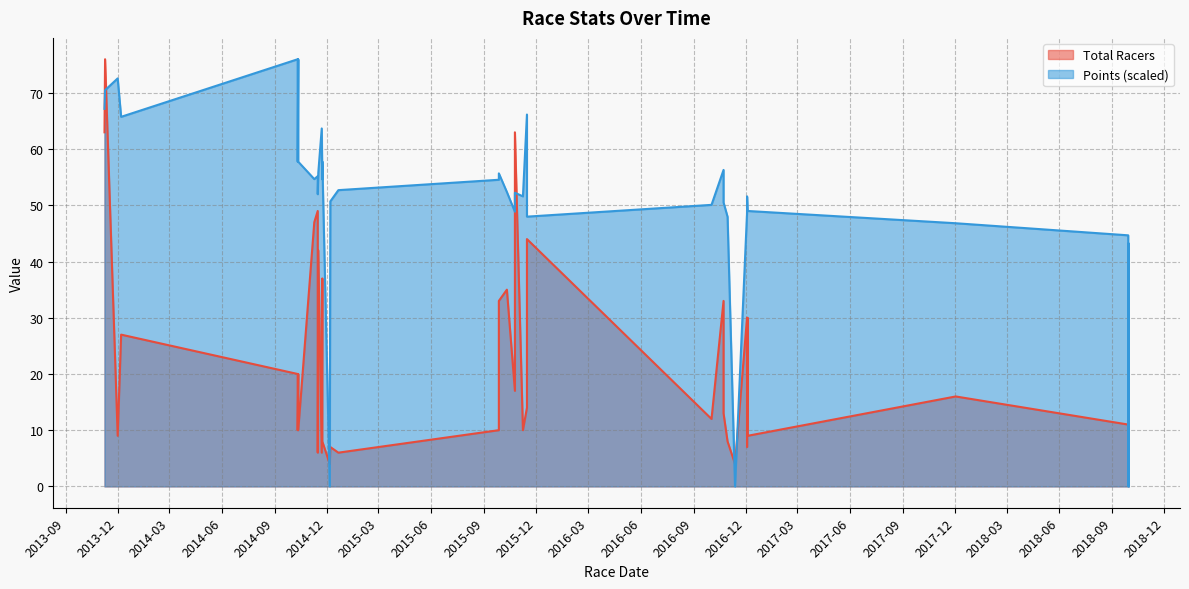

At 2017-03, list the series in order from largest to smallest.

Points, Total Racers